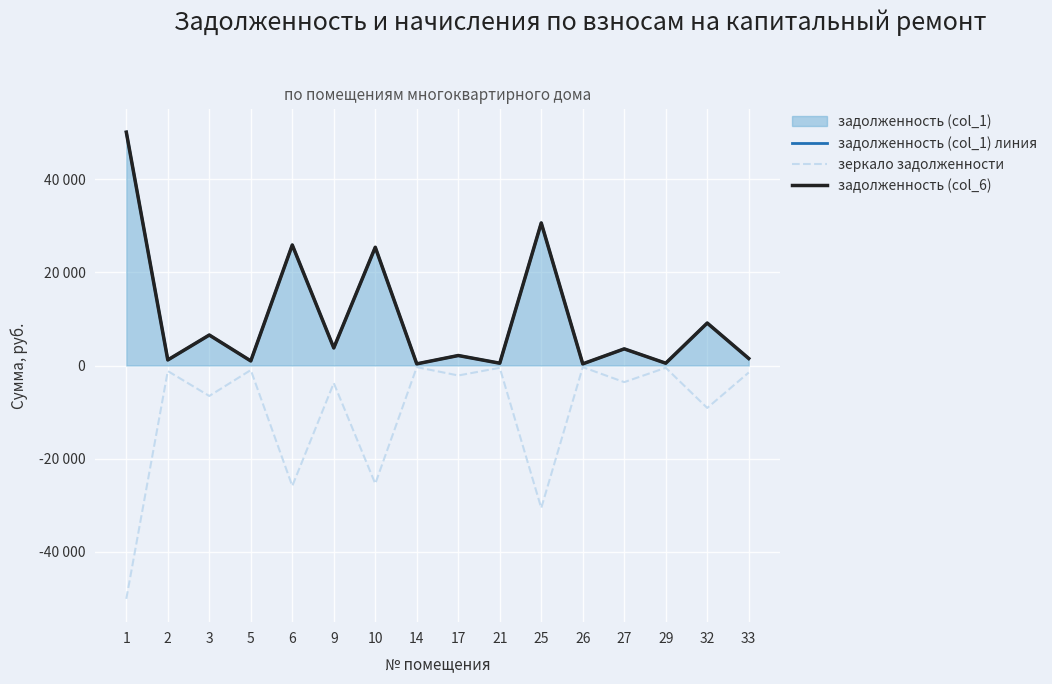

True or false: зеркало задолженности and задолженность (col_6) intersect in this chart.

False